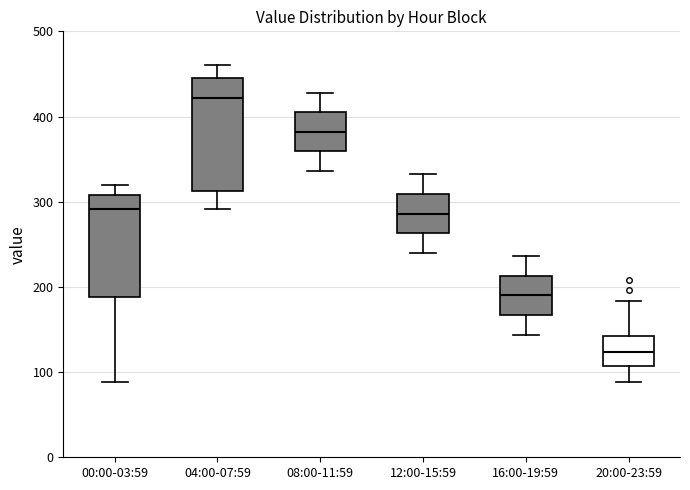

Comparing the boxes themselves (not the whiskers), which one is the tallest?

04:00-07:59